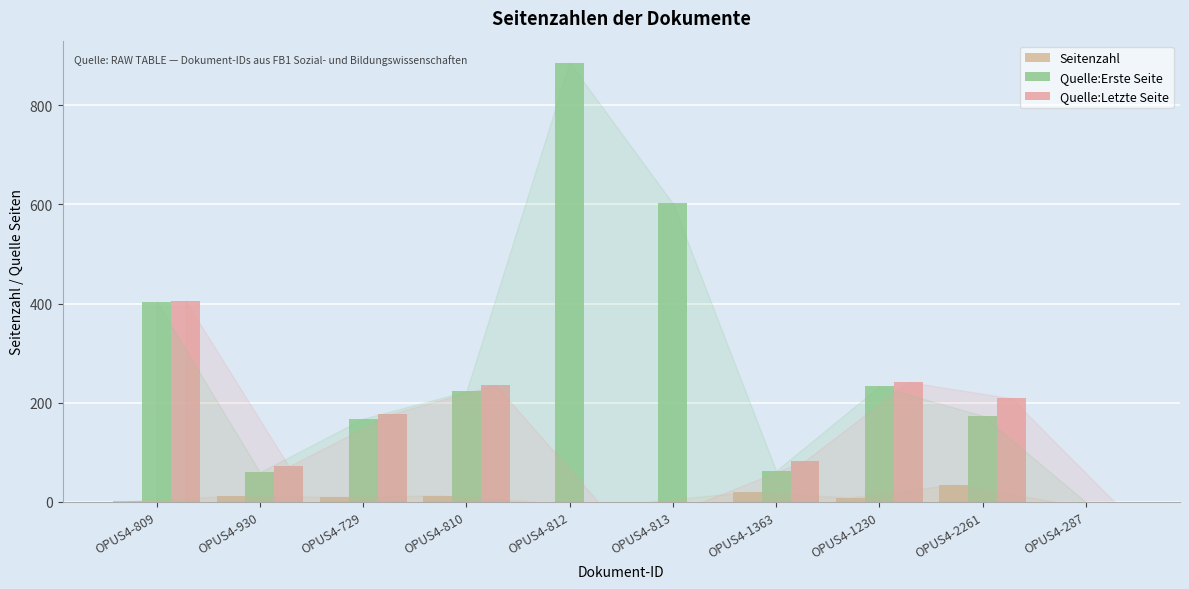

Rank the series by their maximum value, from highest to lowest.

Quelle:Erste Seite, Quelle:Letzte Seite, Seitenzahl